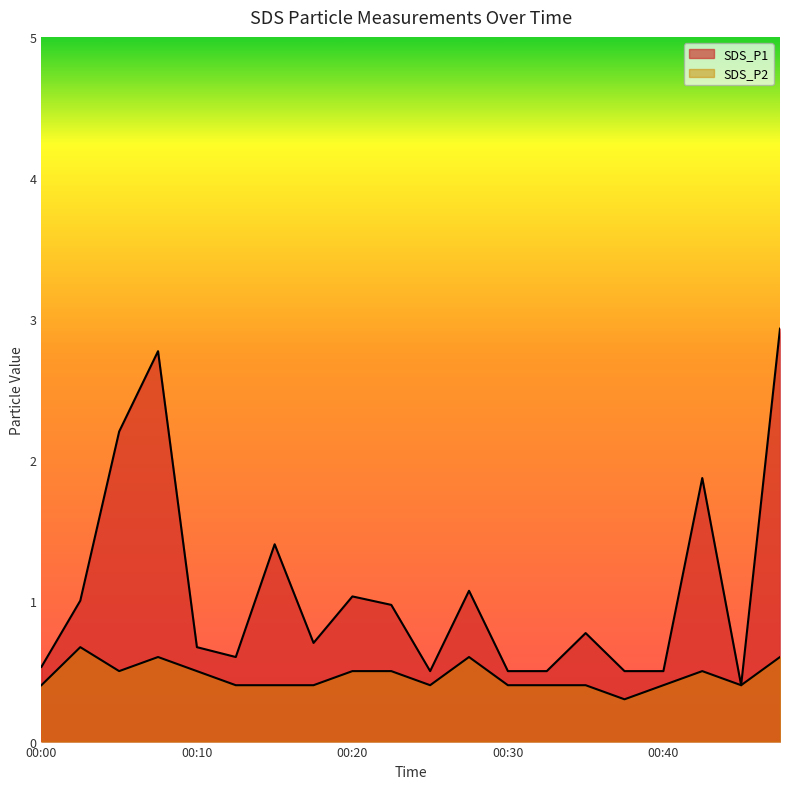

What is the sum of the SDS_P2 values at 00:18 and 00:30?

0.8